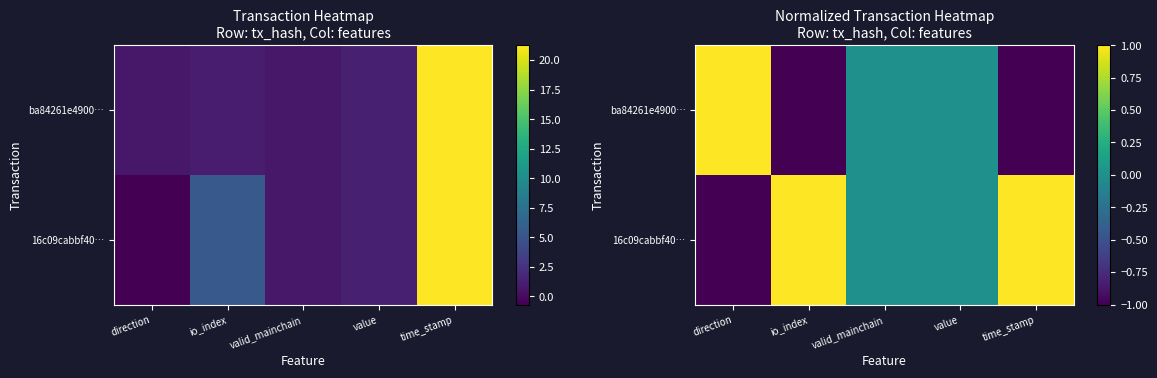

At valid_mainchain, list the series in order from largest to smallest.

16c09cabbf40…, ba84261e4900…